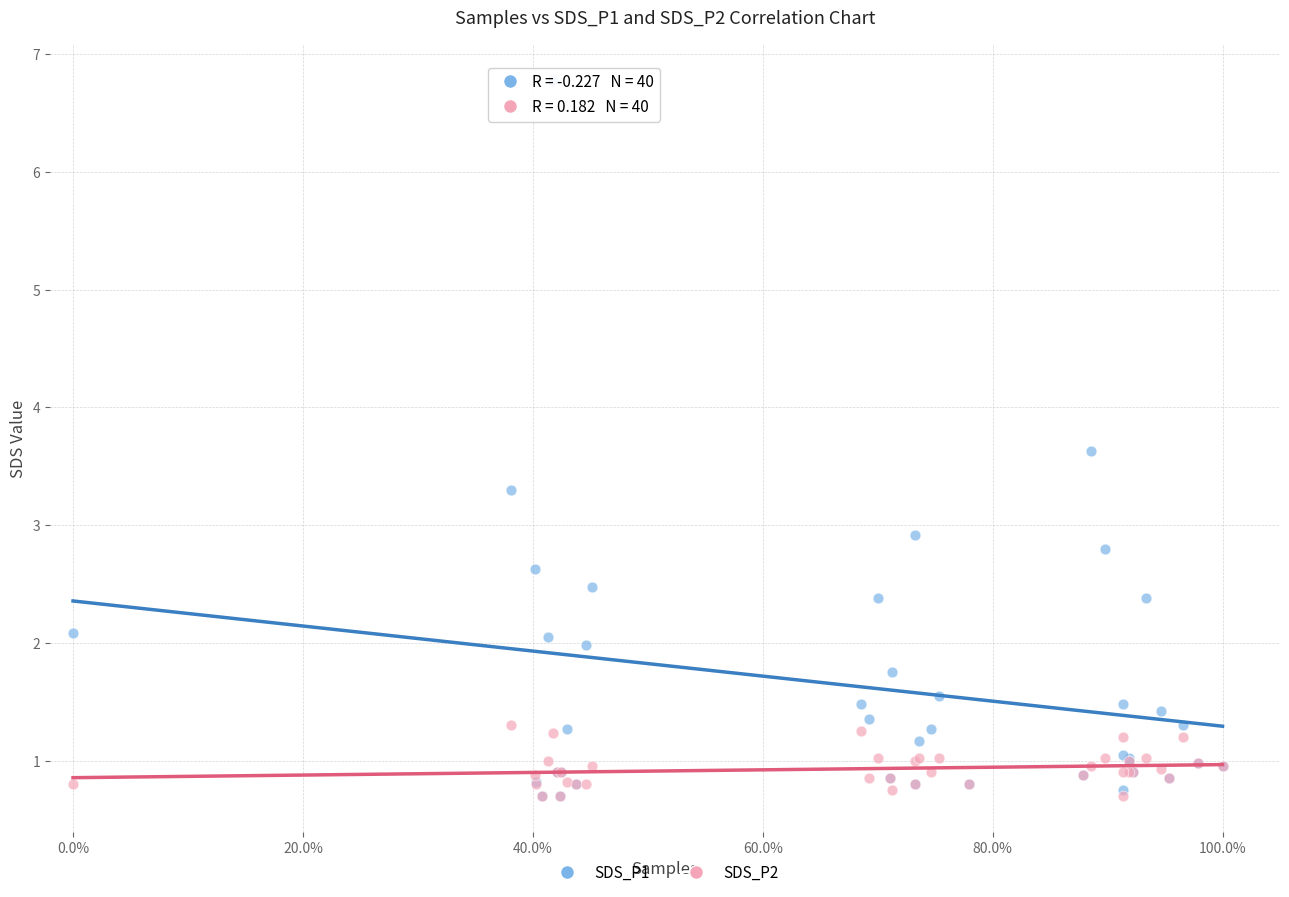

What are all the series names shown in the legend?

SDS_P1, SDS_P2